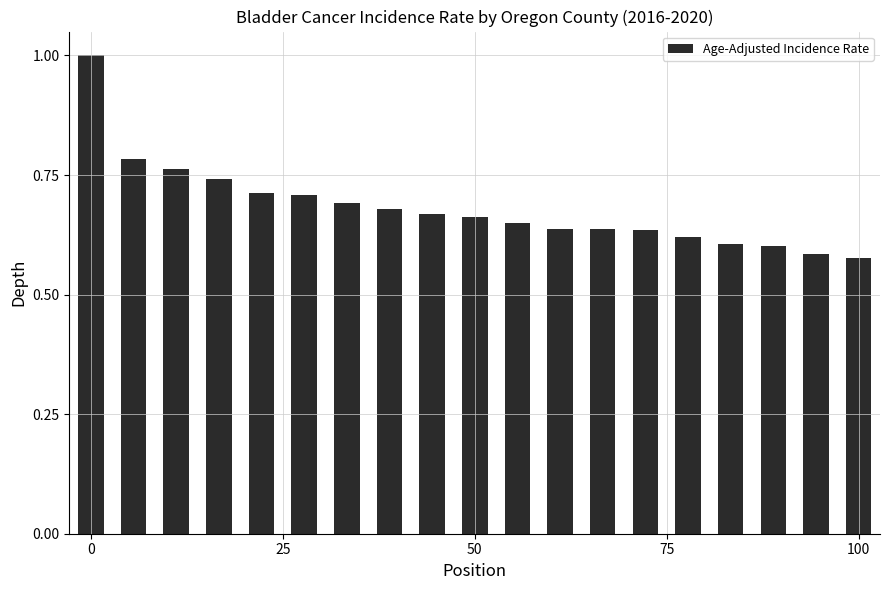

What is the difference between the maximum and minimum values?

0.4